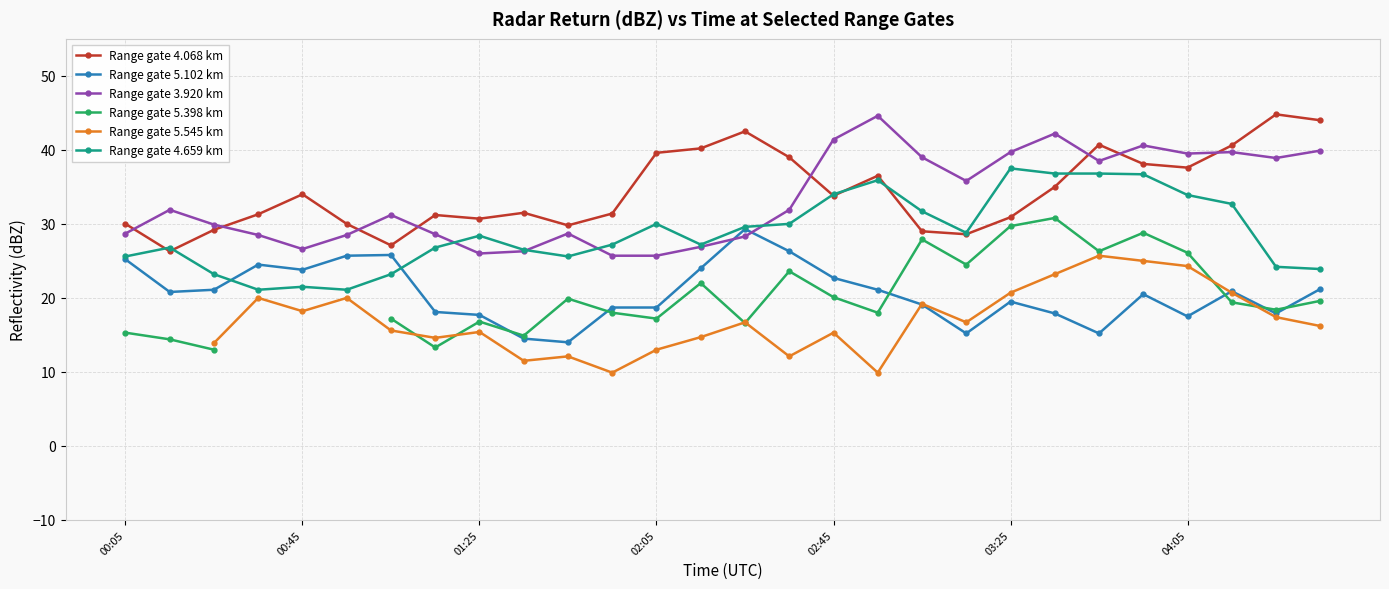

At which category does Range gate 4.068 km reach its first local peak?

00:45